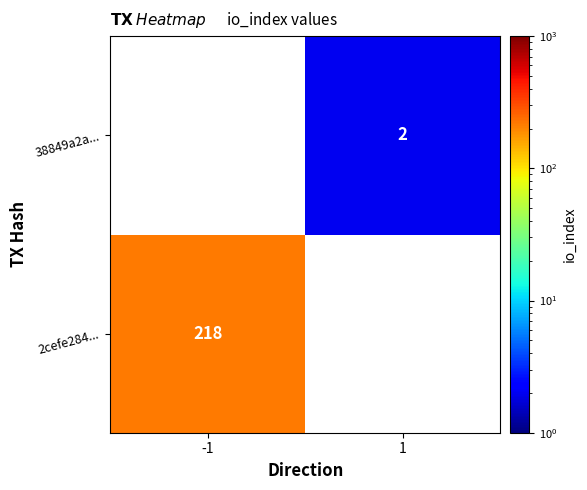

How many series are shown in this chart?

2